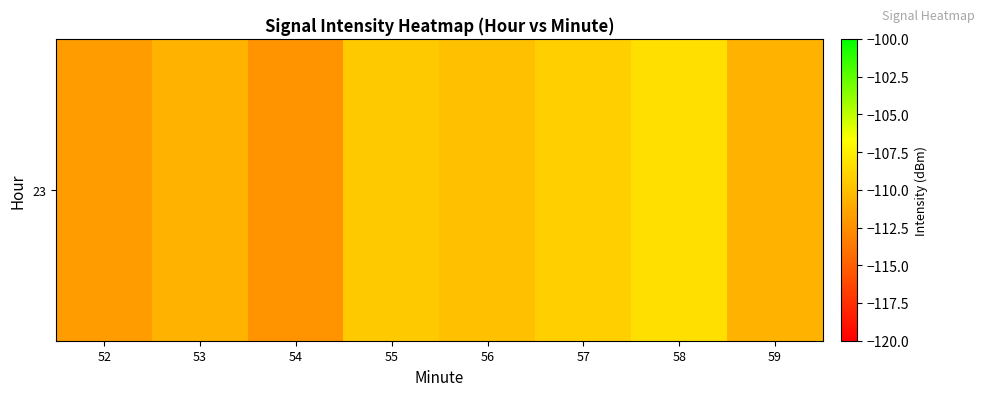

Which label corresponds to the largest value in the chart?

58